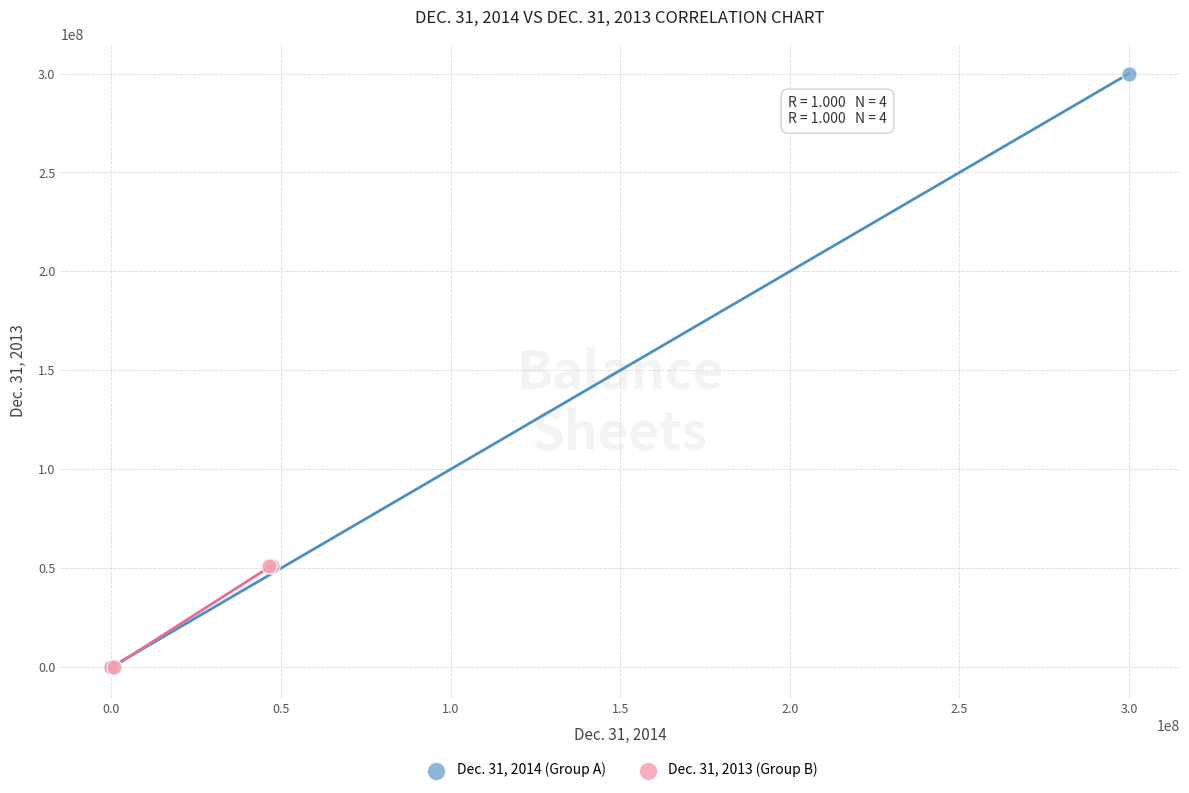

Which series has the widest spread of Y values?

Dec. 31, 2014 (Group A)